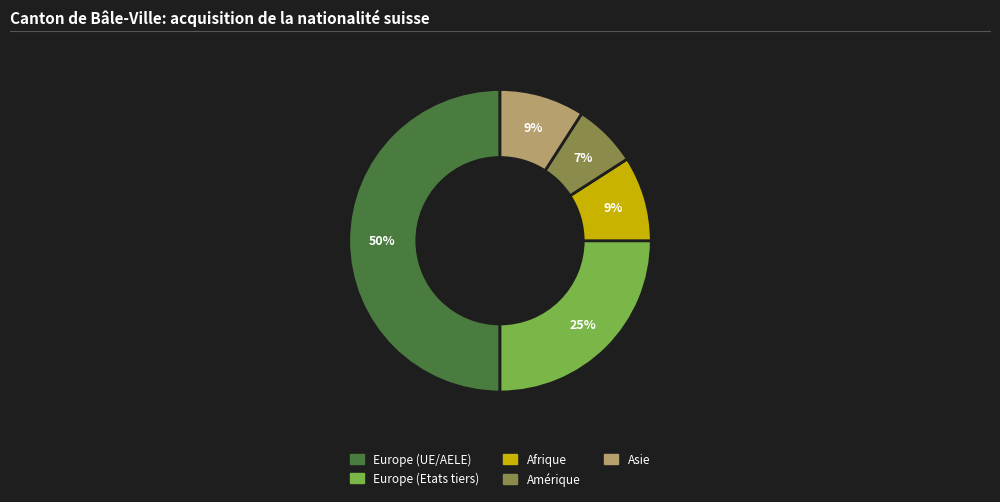

Combined, do Asie and Amérique account for over 50%?

No